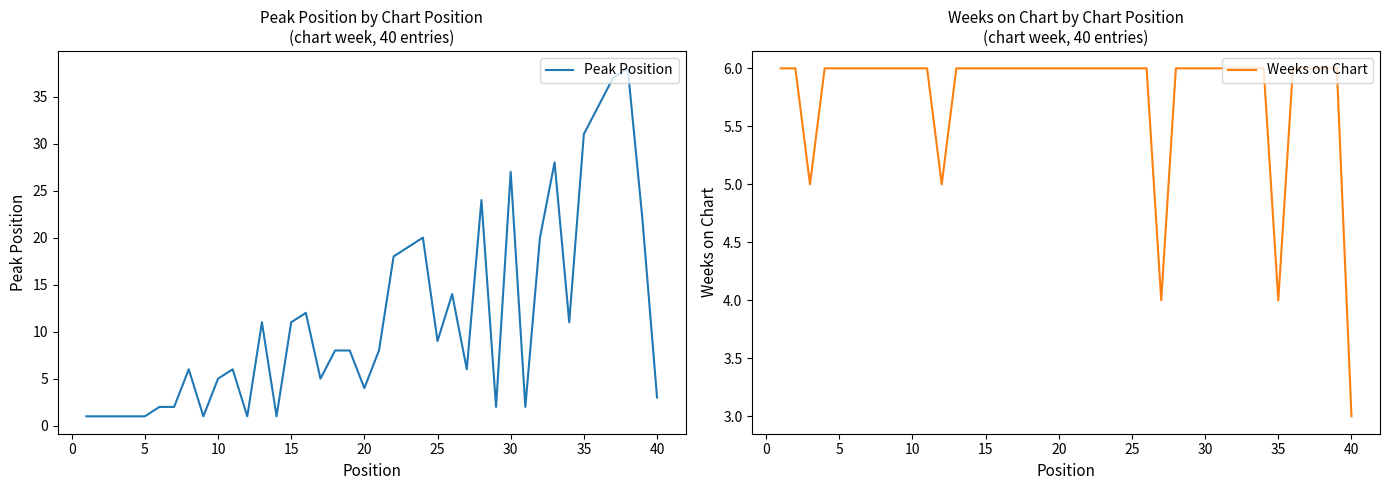

At which label does Weeks on Chart reach its minimum?

40